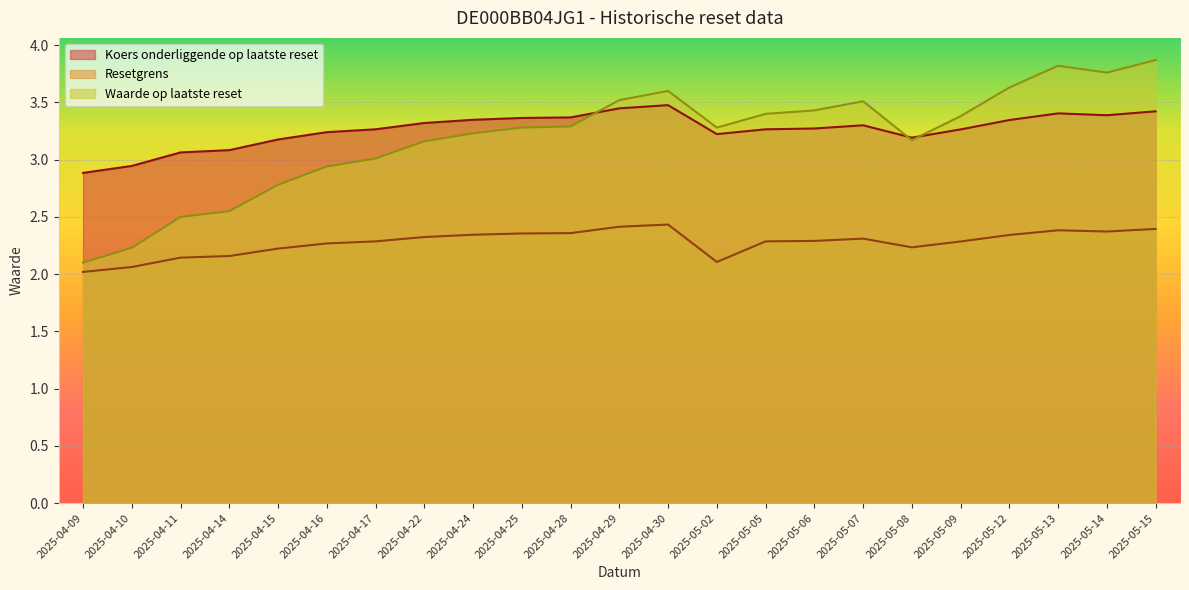

What is the sum of all Waarde op laatste reset values?

73.4